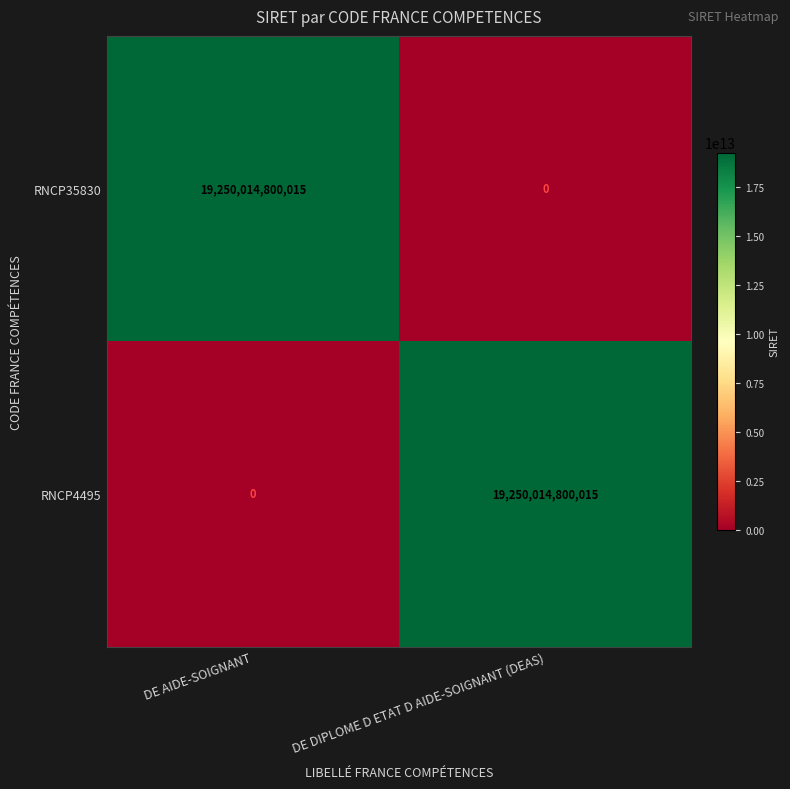

At how many categories does at least one series exceed 10720807485101?

2